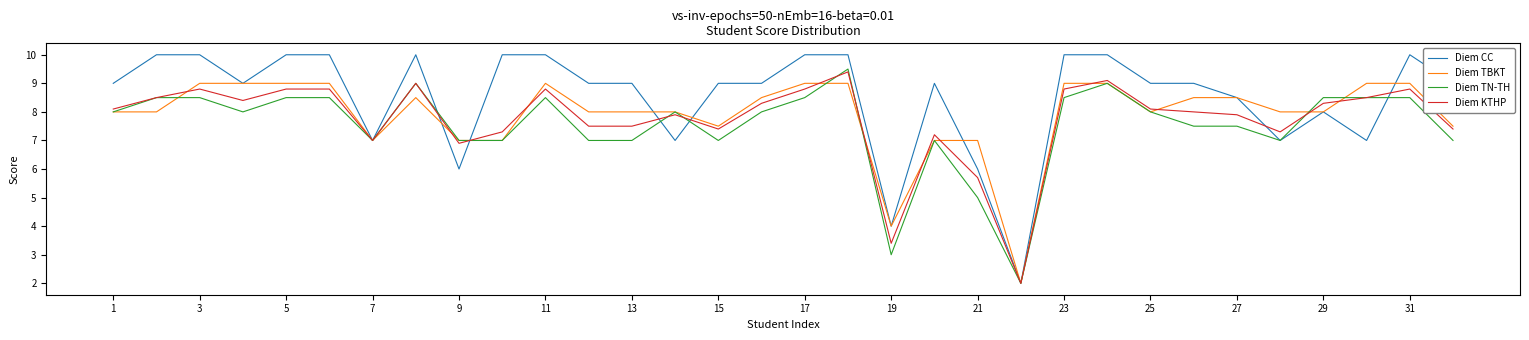

List the series in order of their peak value, lowest first.

Diem TBKT, Diem KTHP, Diem TN-TH, Diem CC